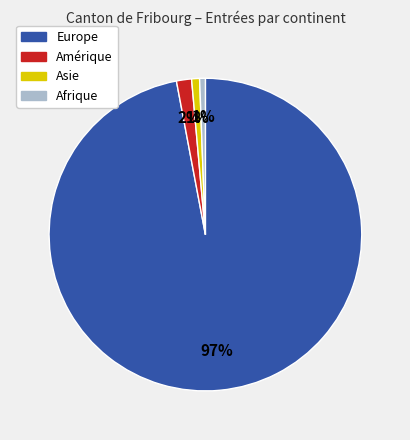

To the nearest percent, what is the average slice percentage?

25%